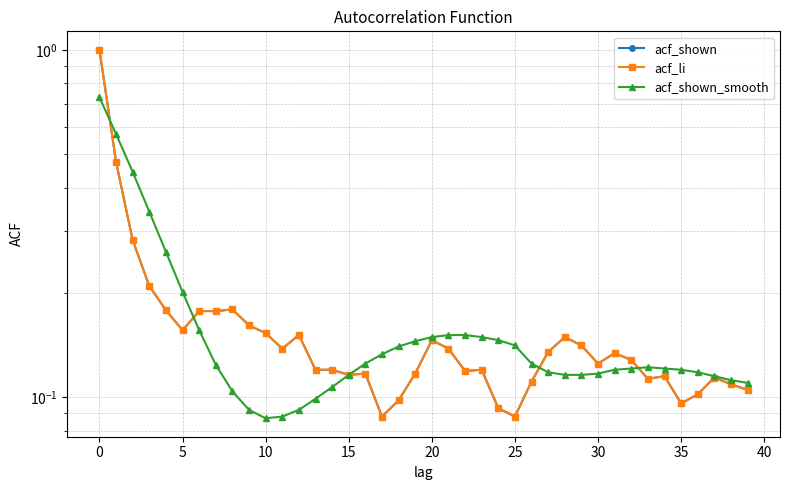

Which category has the lowest value in the acf_shown series?

17